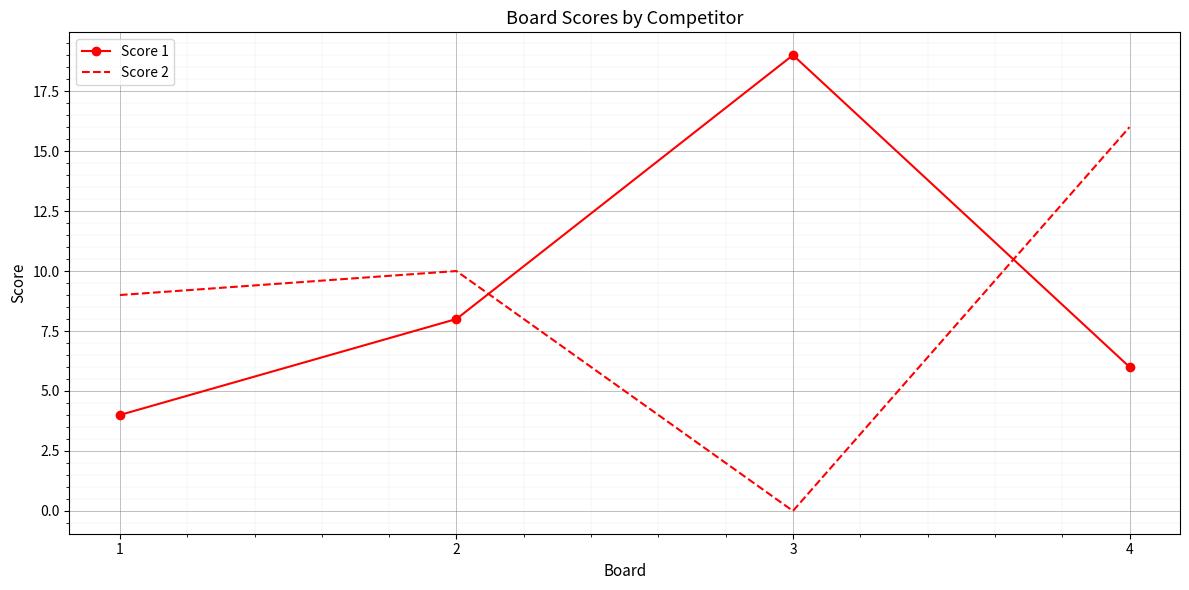

After their last crossing, which series has the higher values: Score 1 or Score 2?

Score 2